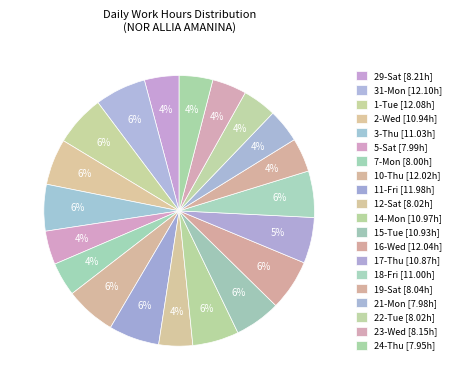

How many slices are in this pie chart?

20